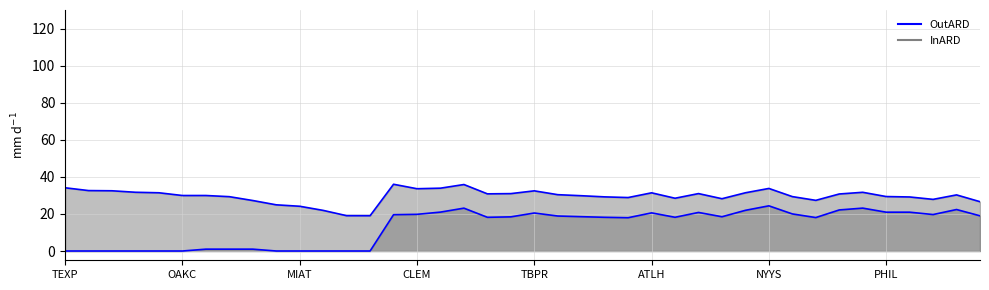

Does the chart have visible grid lines?

Yes